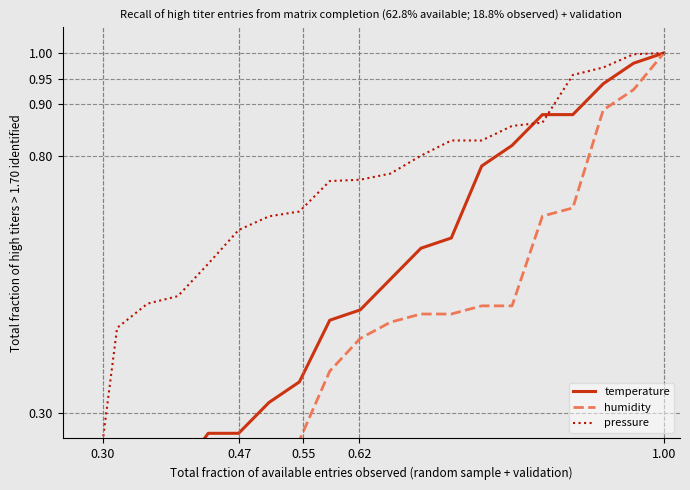

How many lines are shown in the chart?

3